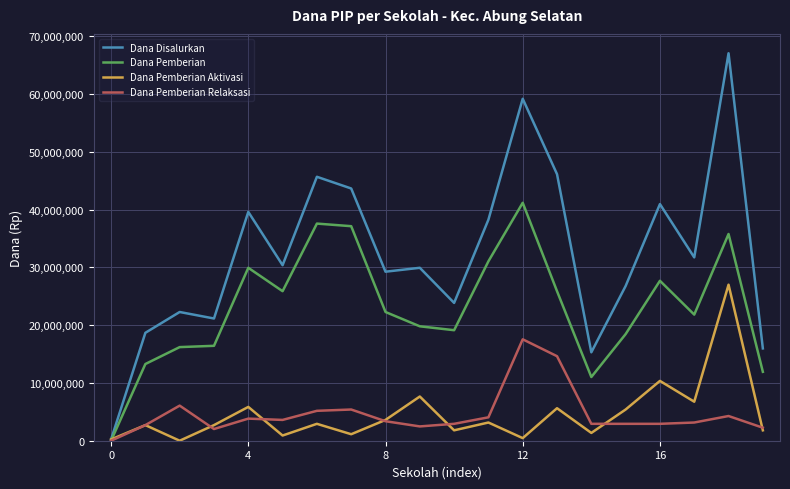

Which series has the widest spread of values?

Dana Disalurkan